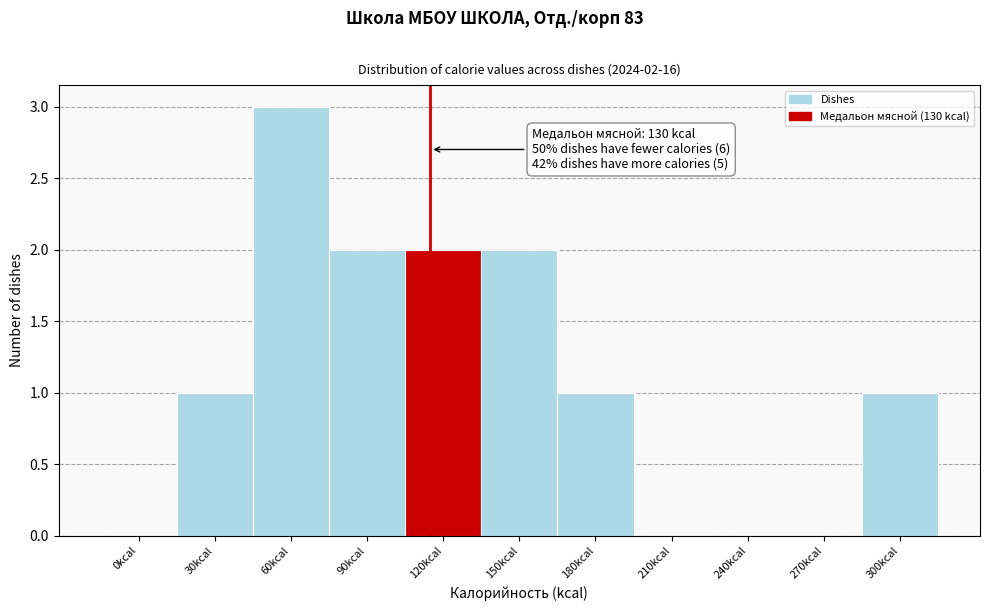

Reading right to left, list all the values displayed in this chart.

300kcal=1	270kcal=0	240kcal=0	210kcal=0	180kcal=1	150kcal=2	120kcal=2	90kcal=2	60kcal=3	30kcal=1	0kcal=0